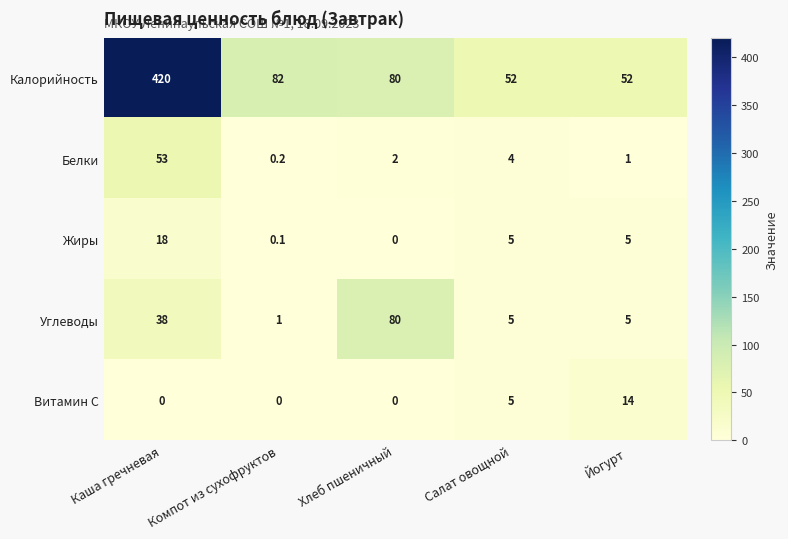

The value of Белки at Салат овощной is 1.5. True or false?

False